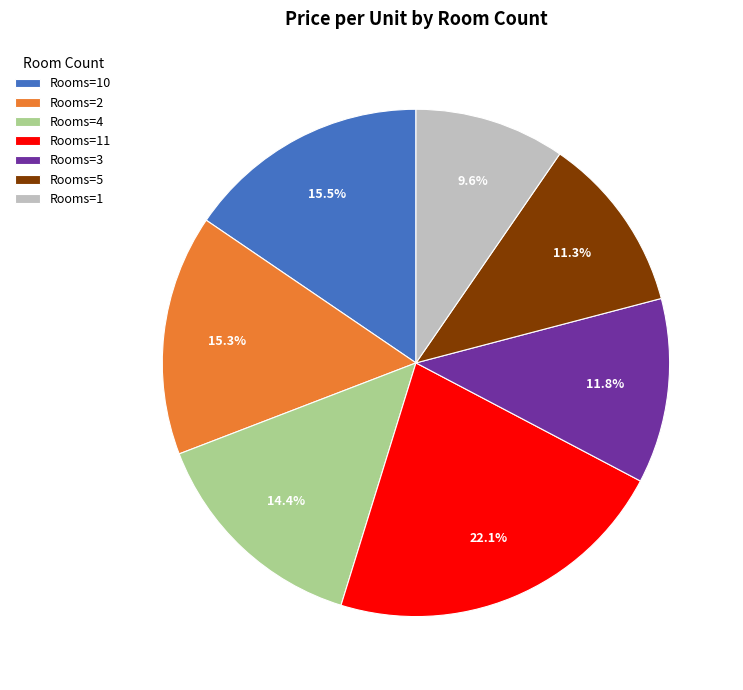

What is the largest slice in the pie chart?

Rooms=11